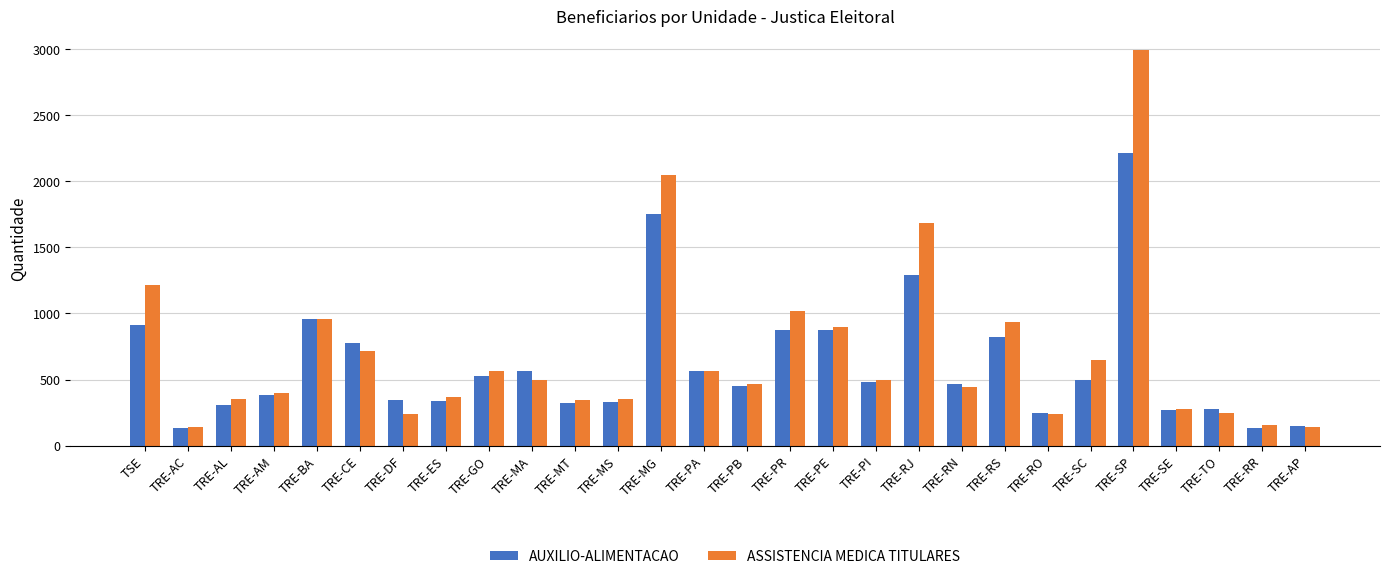

What is the difference between the maximum and minimum values in the AUXILIO-ALIMENTACAO series?

2078